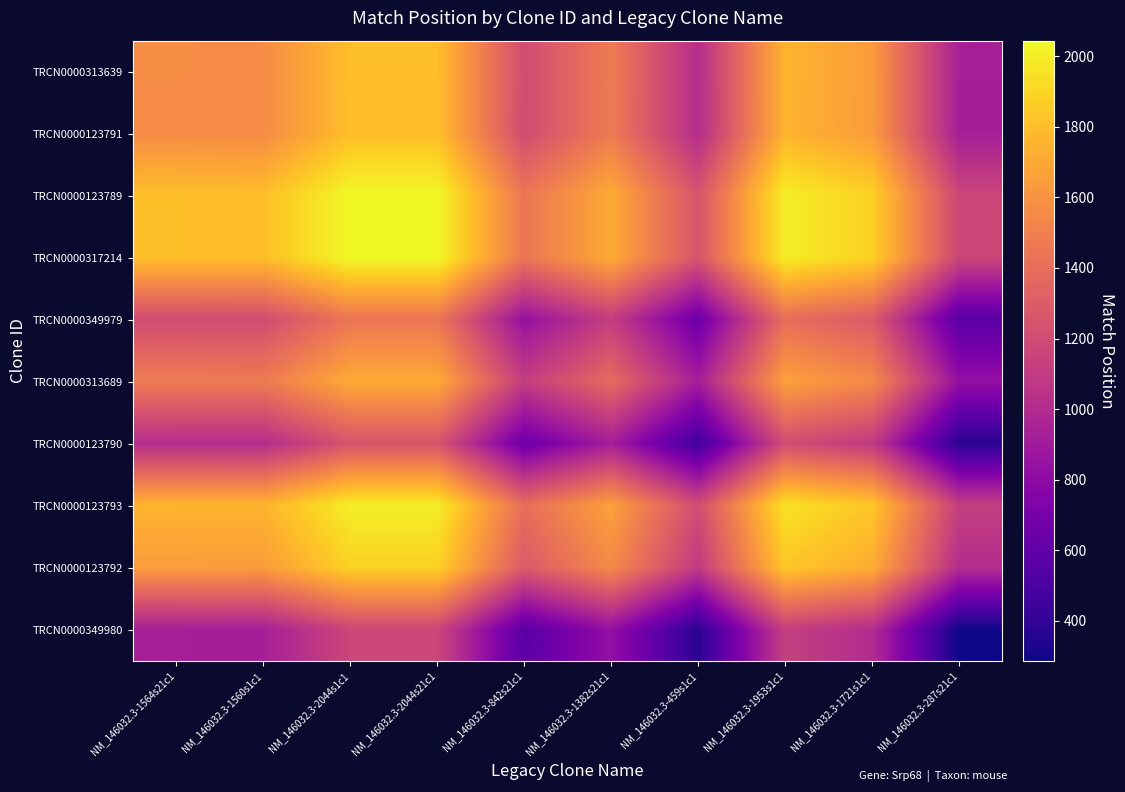

What is the minimum value shown in the chart?

287.0